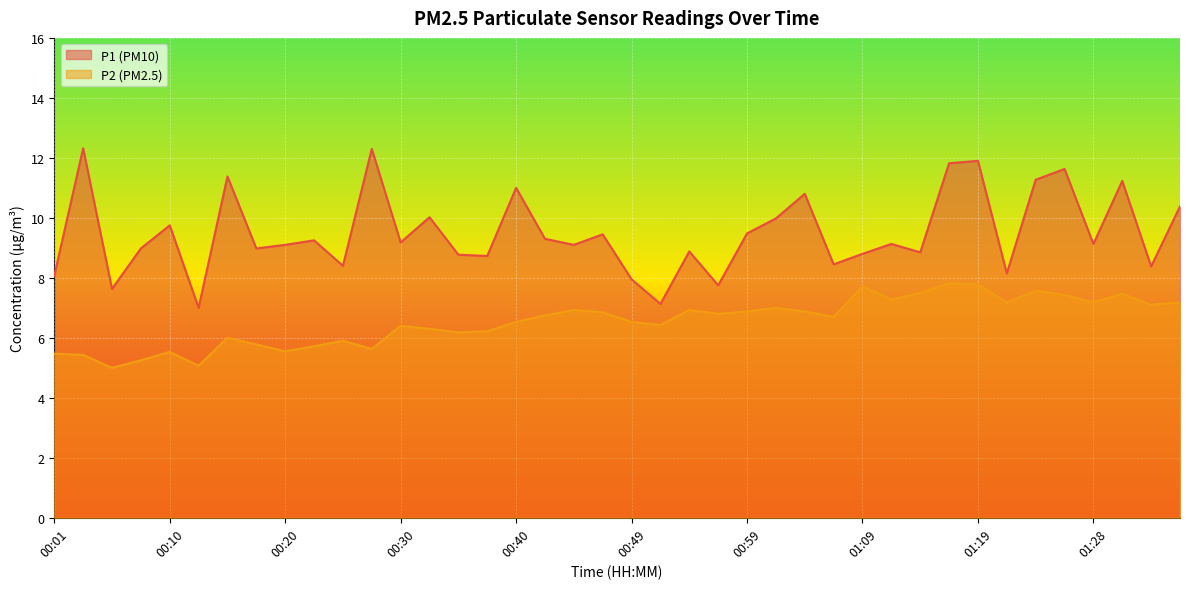

What is the total value across all series at 00:47?

16.3